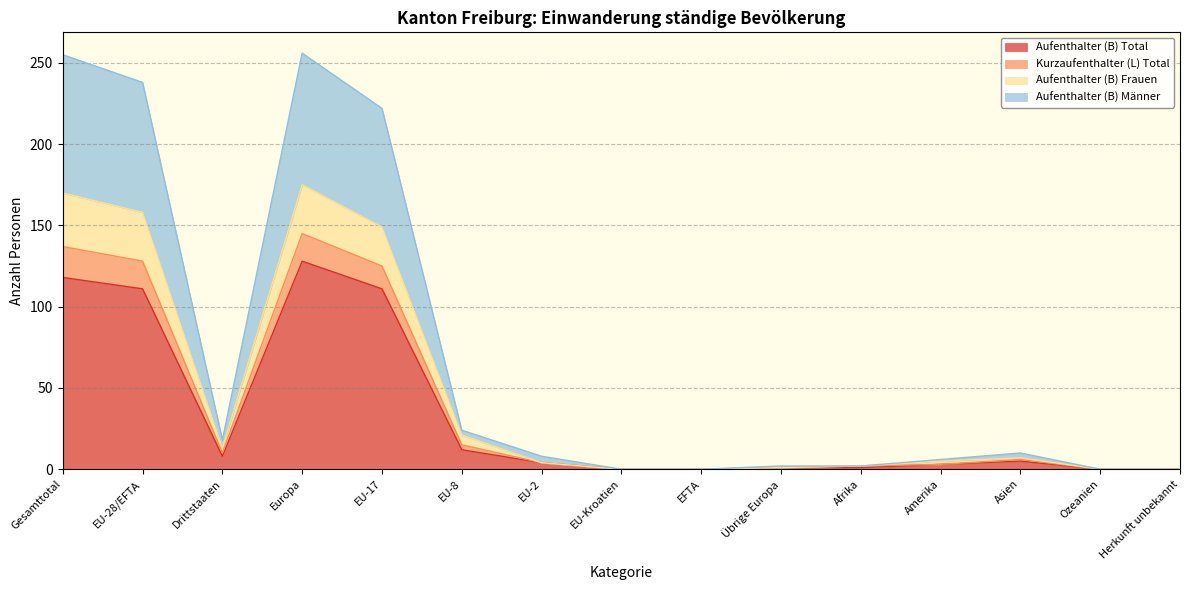

Is it true that Aufenthalter (B) Total equals 84 at EU-Kroatien?

False